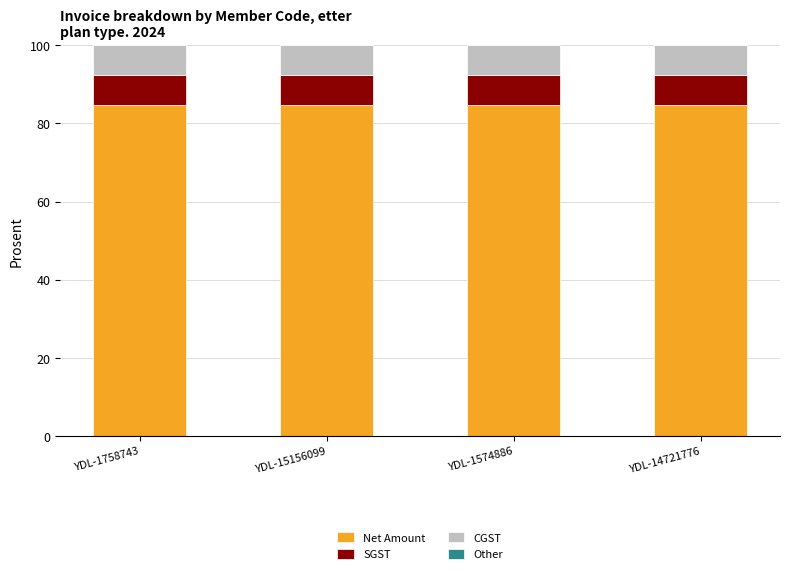

What is the total value across all series at YDL-1758743?

100.0